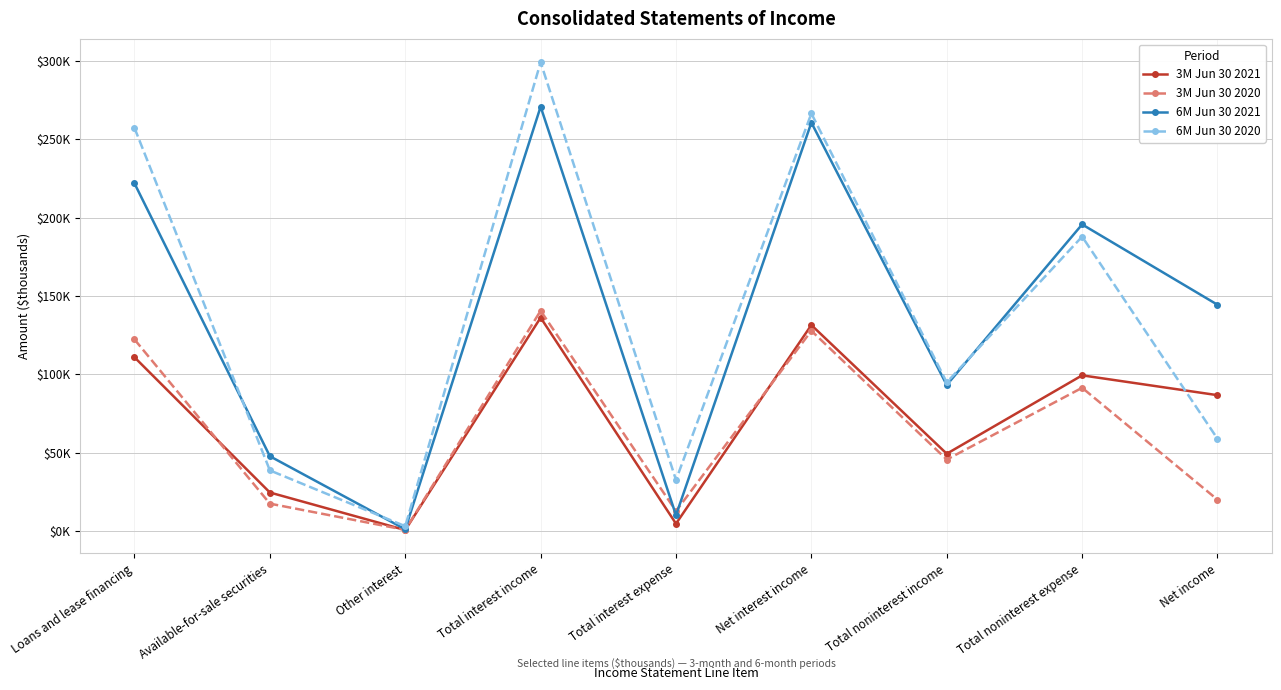

At which category does 3M Jun 30 2020 reach its first local valley?

Other interest